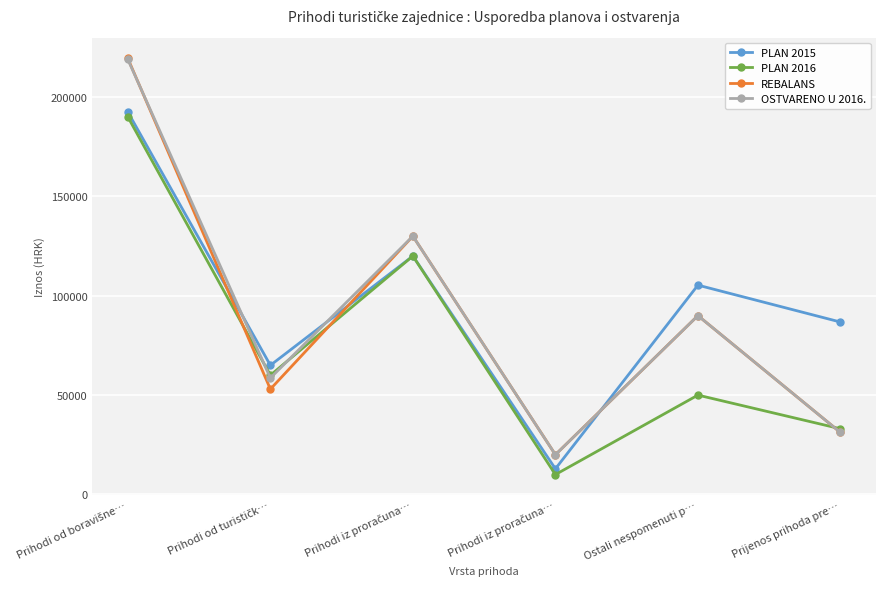

True or false: PLAN 2016 and REBALANS intersect in this chart.

True